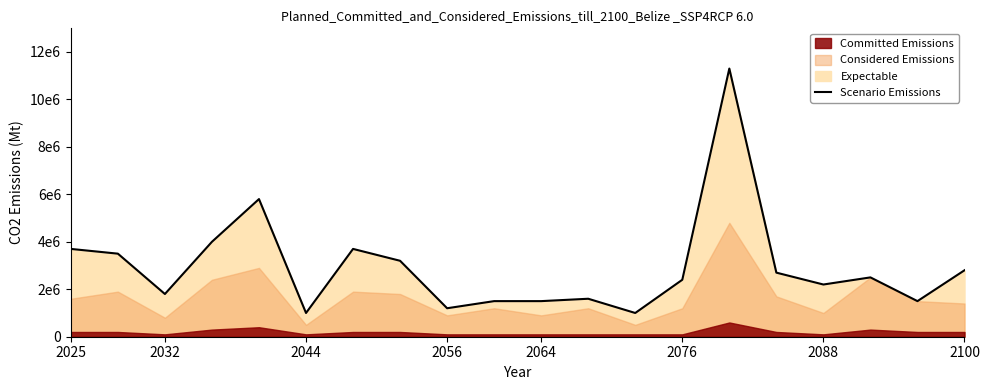

Does the chart display data point markers on the line(s)?

No